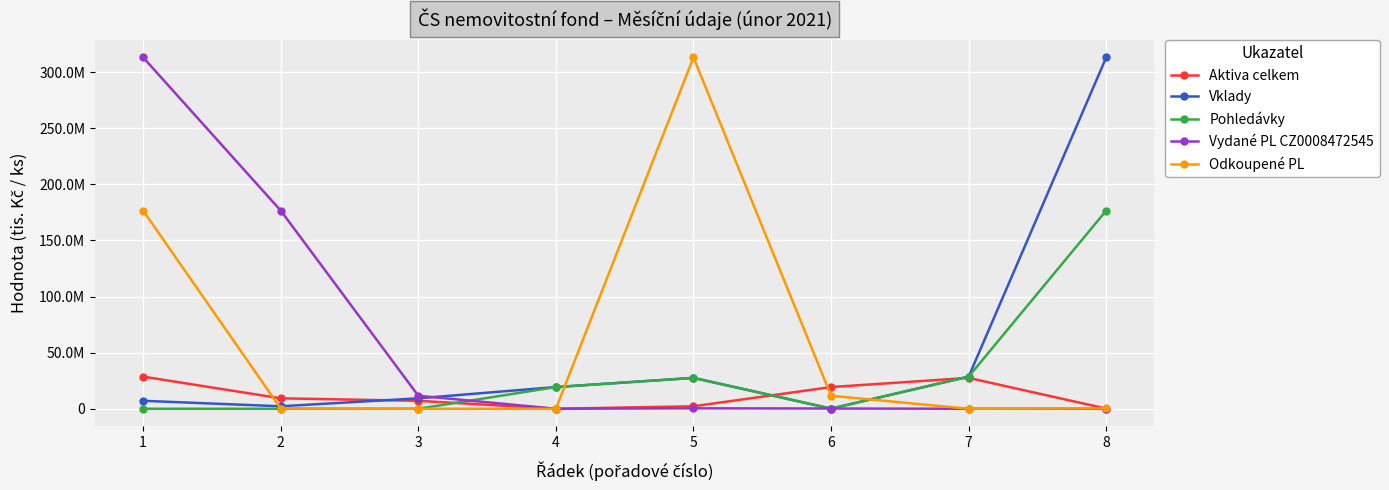

What are all the series names shown in the legend?

Aktiva celkem, Vklady, Pohledávky, Vydané PL CZ0008472545, Odkoupené PL